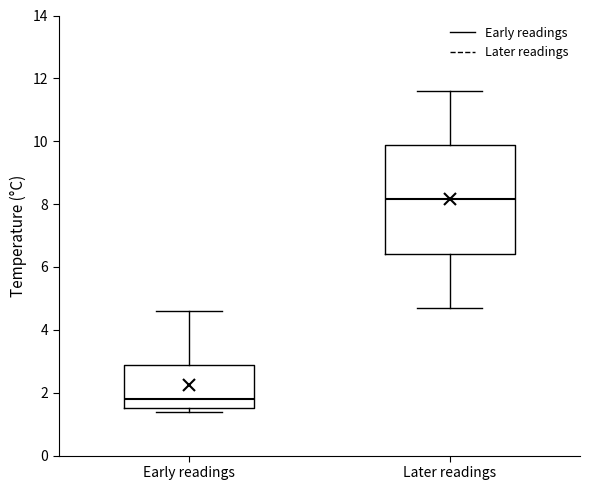

Which box's median line is the highest?

Later readings